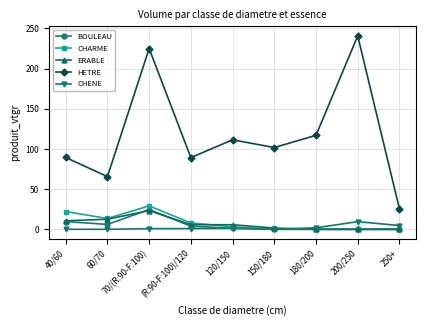

What is the greatest value displayed?

240.7